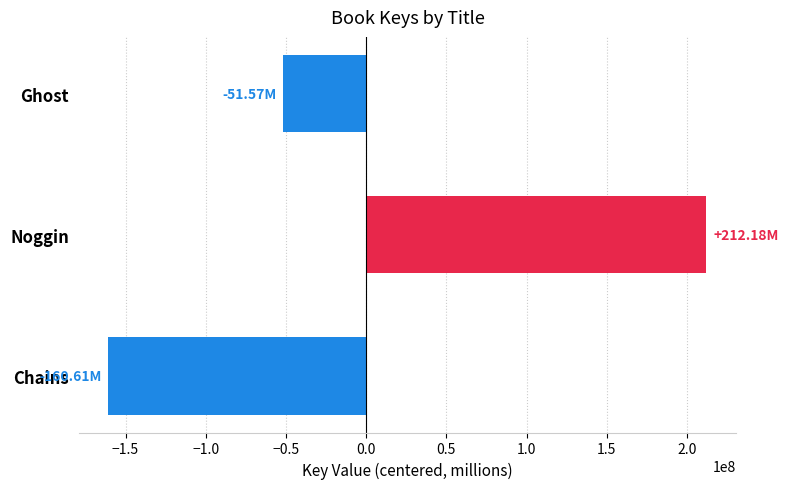

What is the change in value from Ghost to Noggin?

+263753878